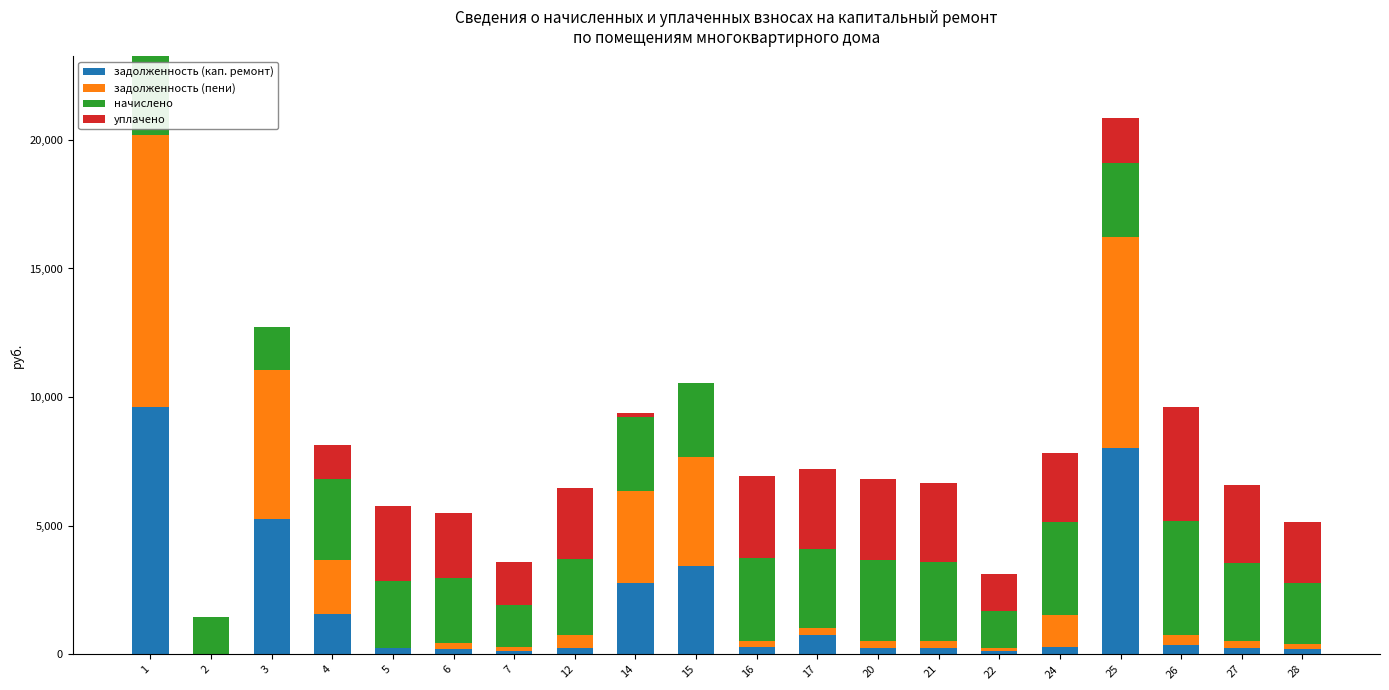

True or false: задолженность (кап. ремонт) has a value of 8037.1 at 25.

True